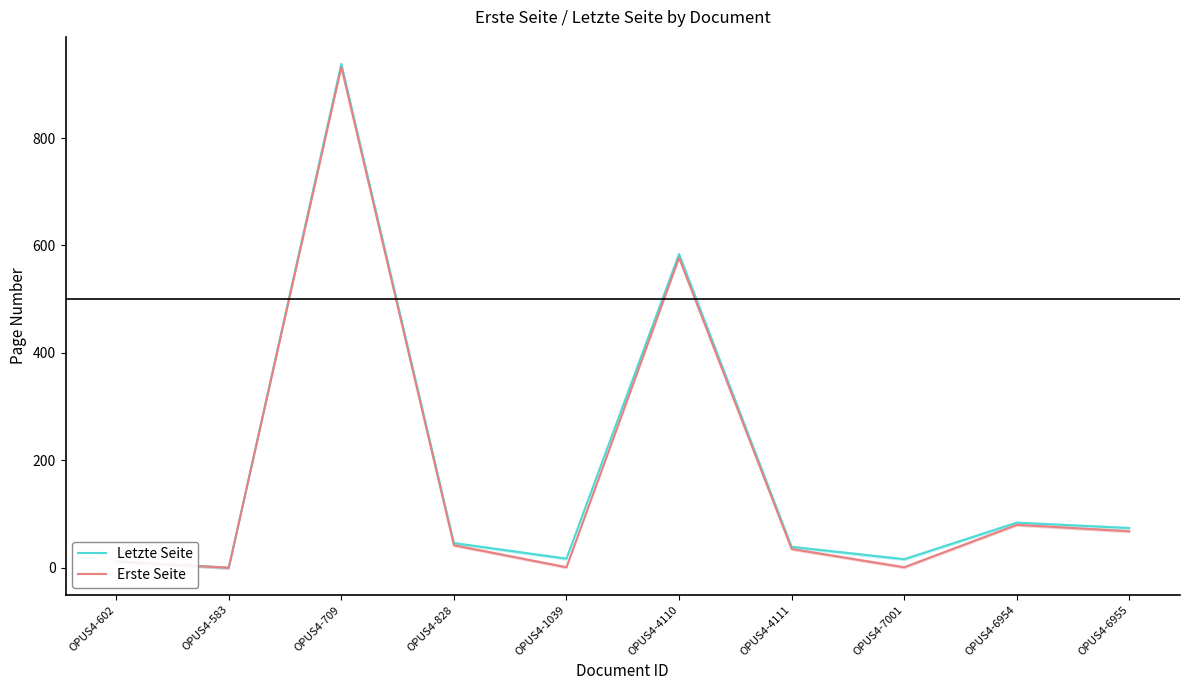

Is this an area chart (filled region under the line)?

No